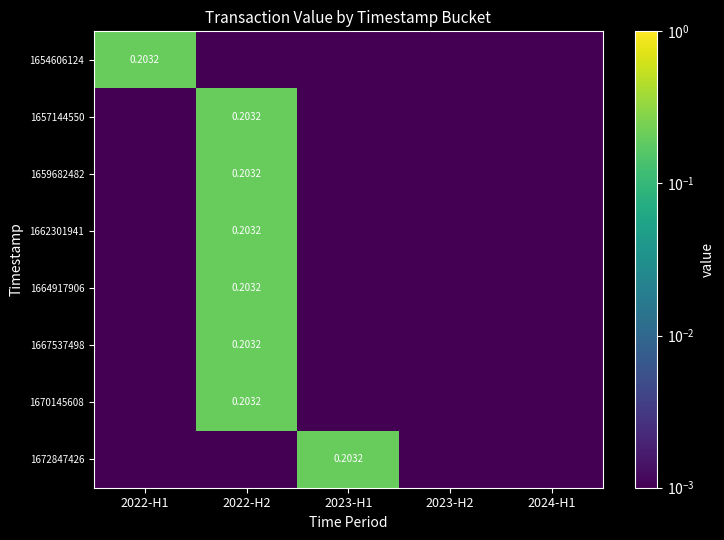

What is the greatest value displayed?

0.2